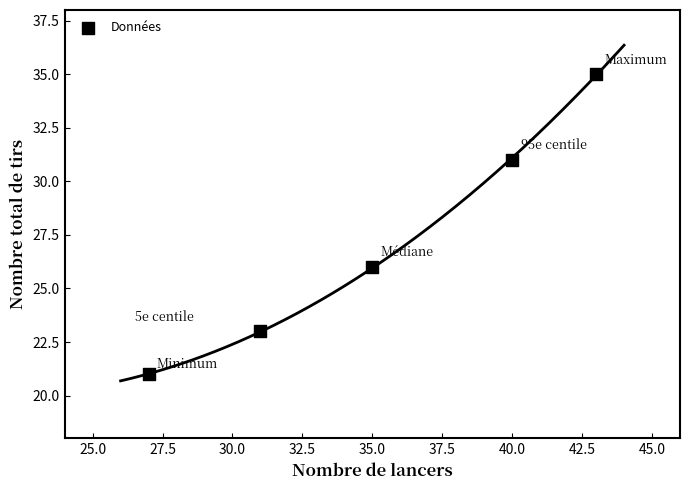

What Y value in the scatter plot is closest to 28?

26